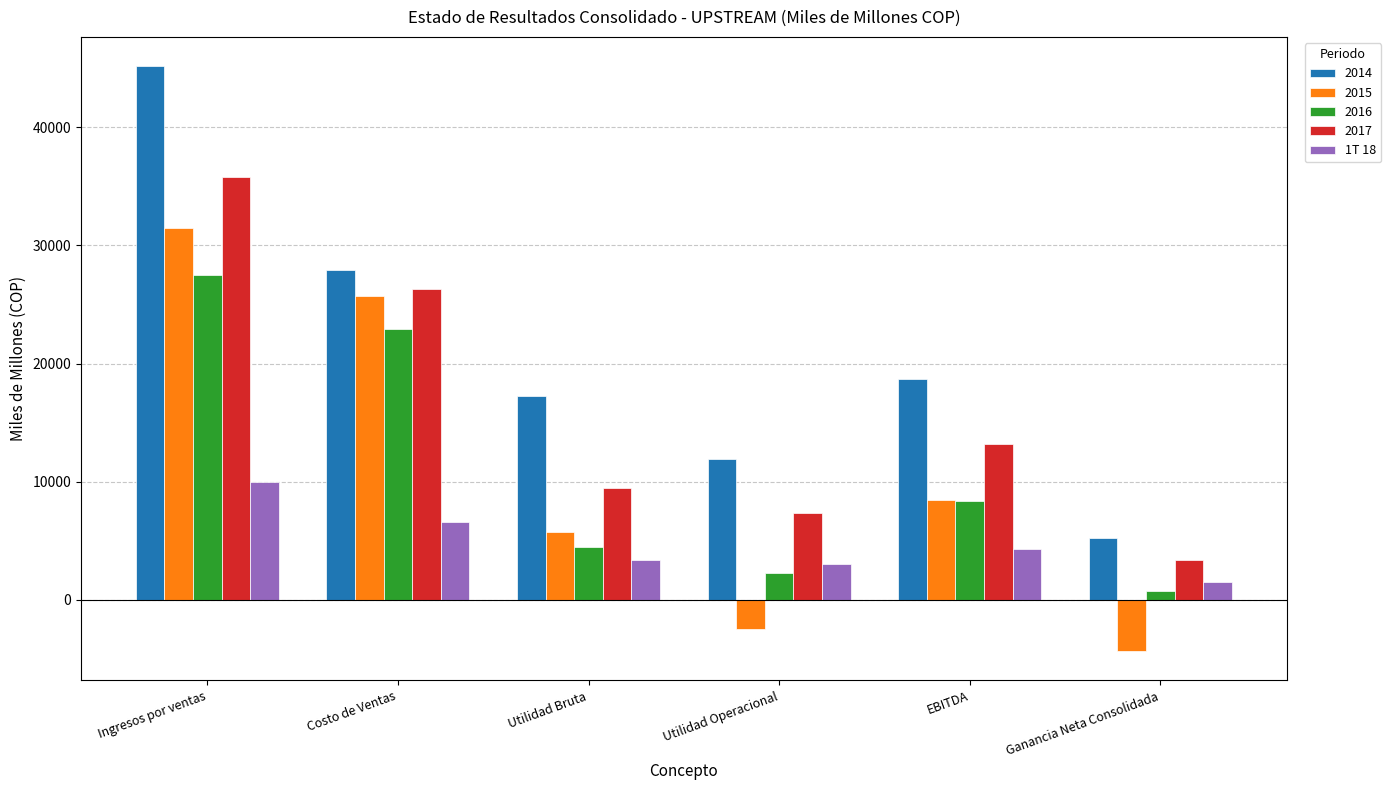

The chart shows a value of 831 at Ganancia Neta Consolidada. True or false?

False